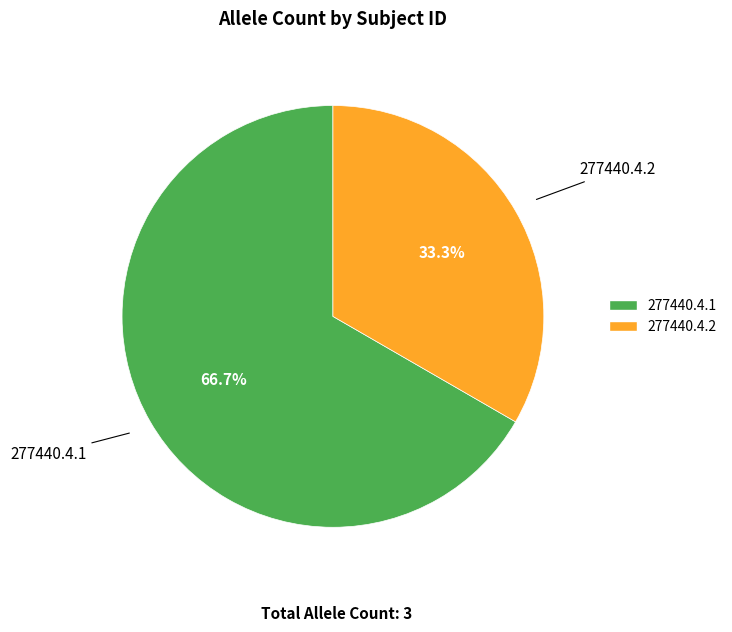

To the nearest percent, what is the difference between the 277440.4.1 and 277440.4.2 slice percentages?

33%